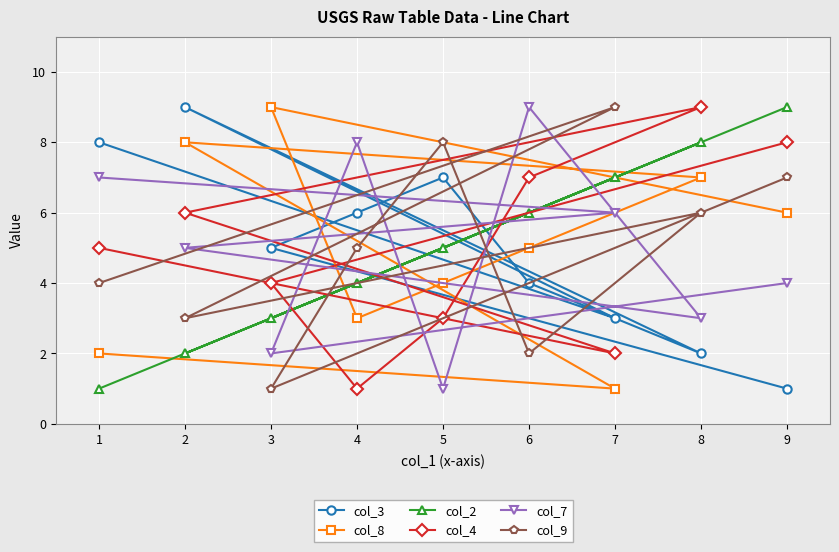

How many interior local peaks does the col_7 series have?

2